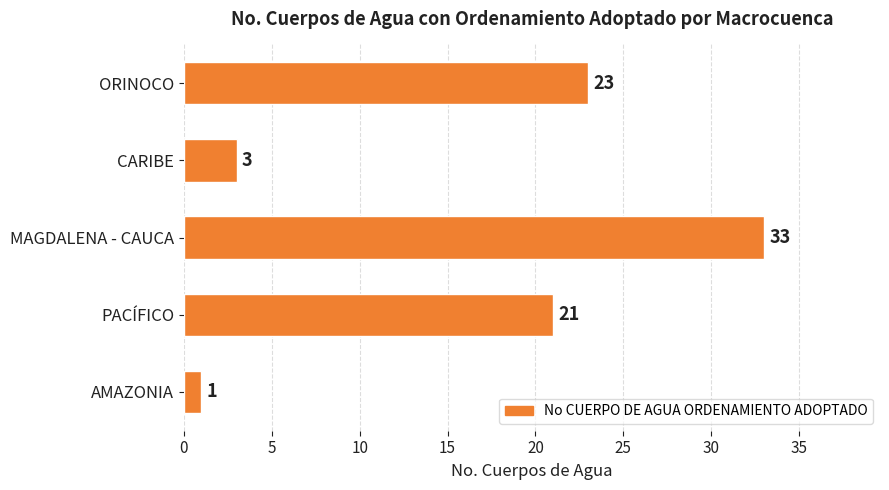

Reading top to bottom, what are all the values shown in this chart?

23	3	33	21	1